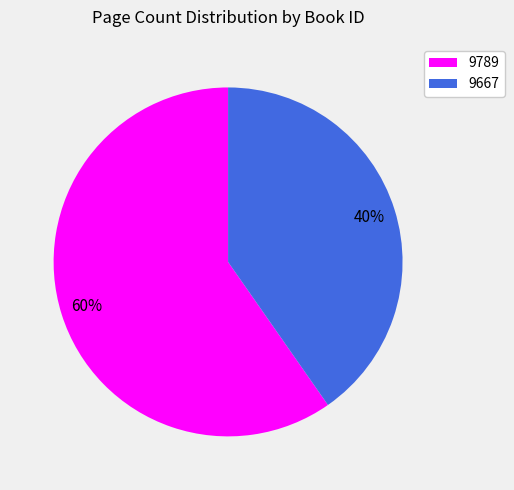

To the nearest percent, what percentage of the pie is 9789?

60%